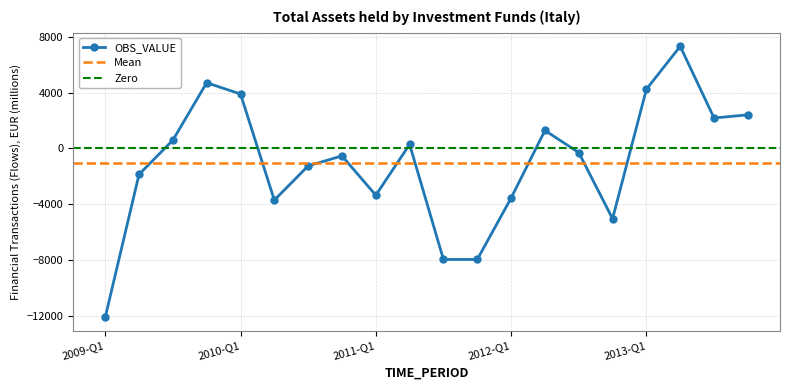

What is the label of the 16th point from the left?

2012-Q4